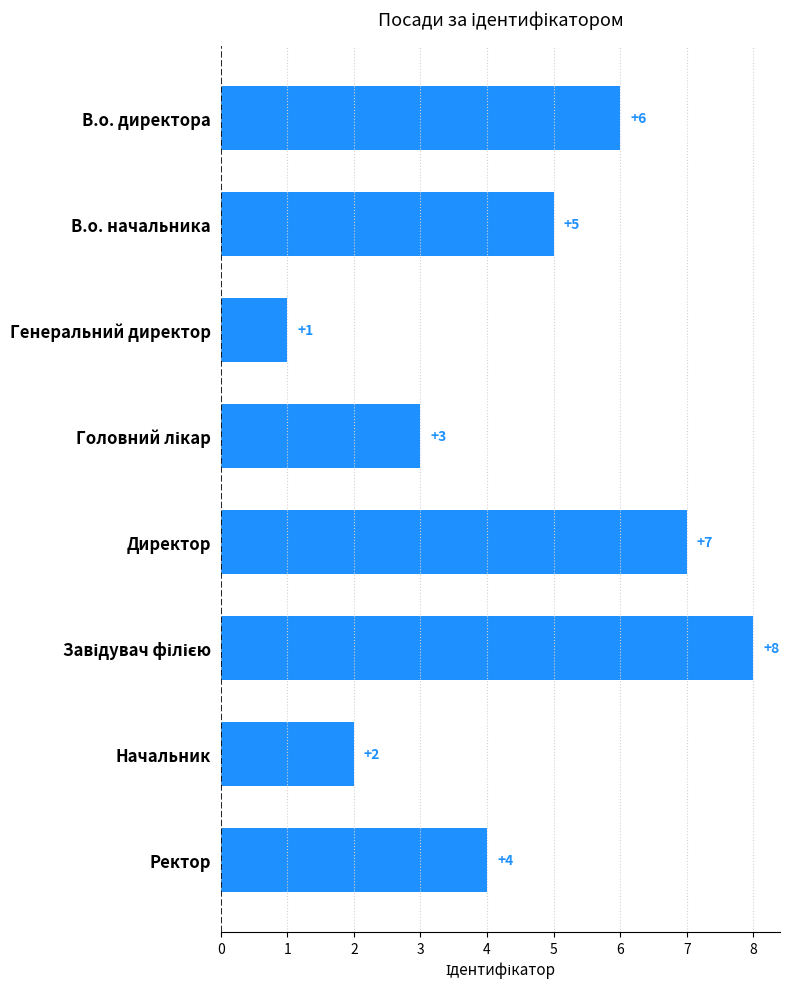

What position from the top is Генеральний директор?

3